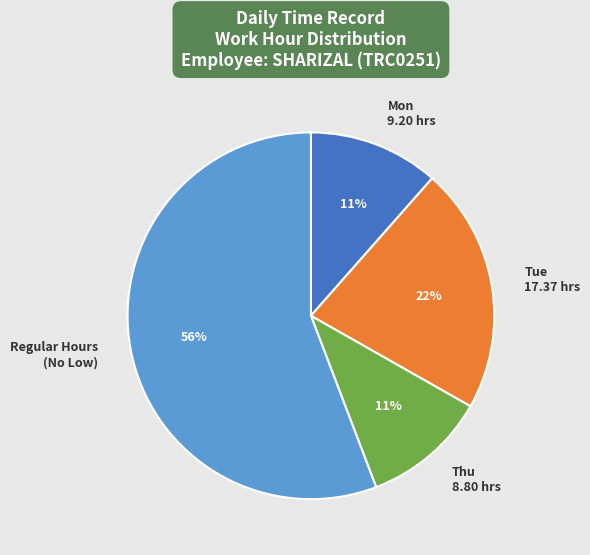

To the nearest percent, what is the difference between the largest and smallest slice percentages?

45%